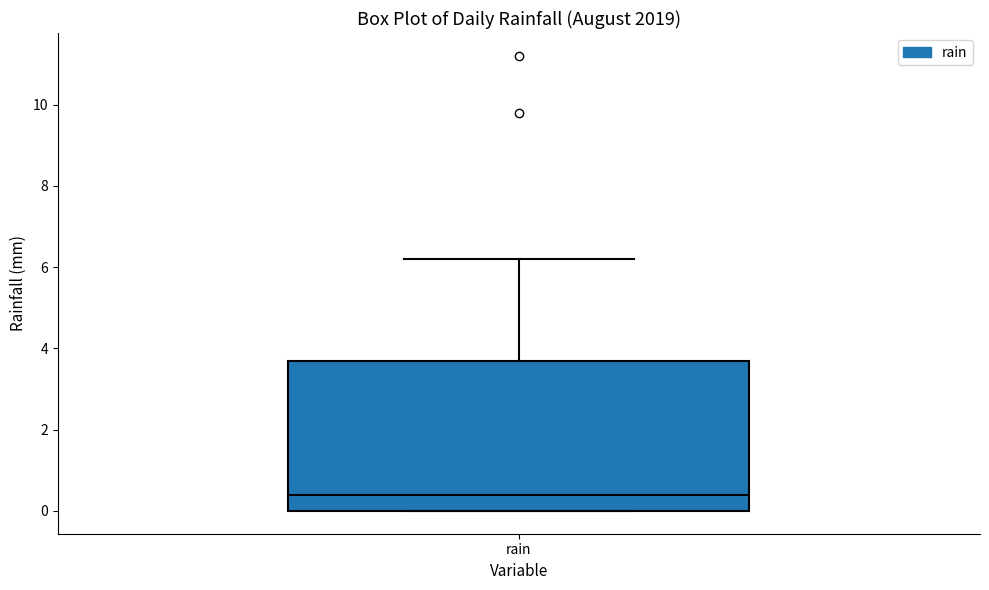

Read this box plot against the y-axis: the position of the median line, the range covered by the box, and the ends of both whiskers. The values are not printed on the chart, so give them approximately, as read against the axis.

median 0.4, box 0.0 to 3.8, whiskers 0.0 to 6.2